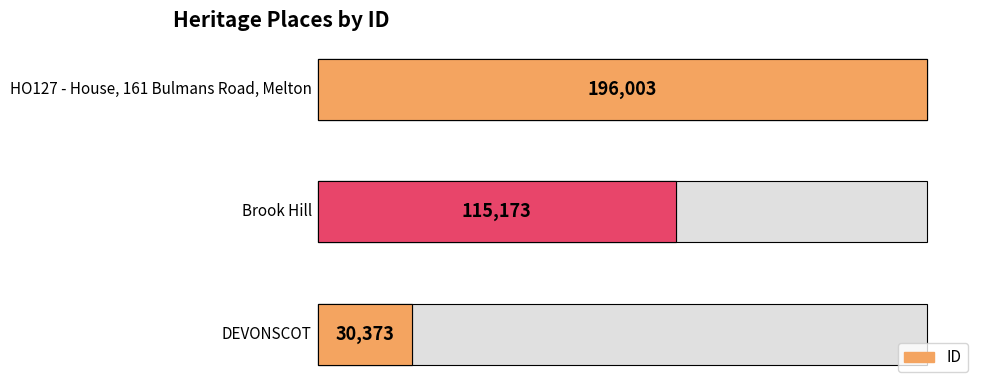

Read the value at 0, to the nearest 100.

30400